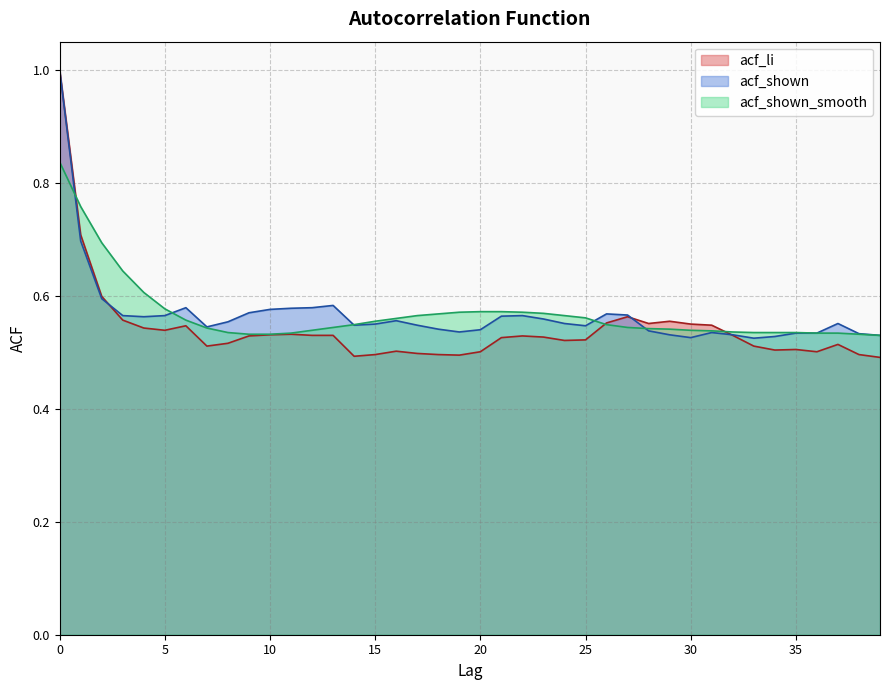

Is the value of acf_shown_smooth at 12 greater than the value of acf_li at 30?

No